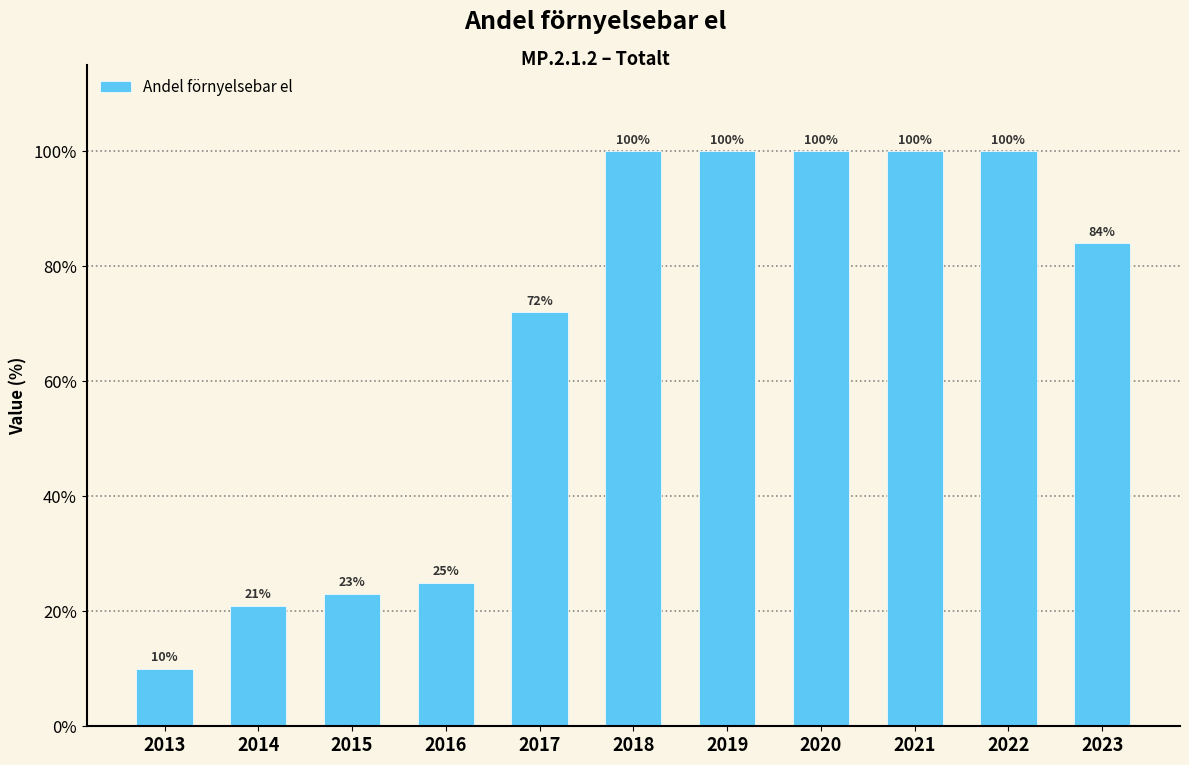

Reading left to right, transcribe all the data shown in this chart.

2013=10	2014=21	2015=23	2016=25	2017=72	2018=100	2019=100	2020=100	2021=100	2022=100	2023=84